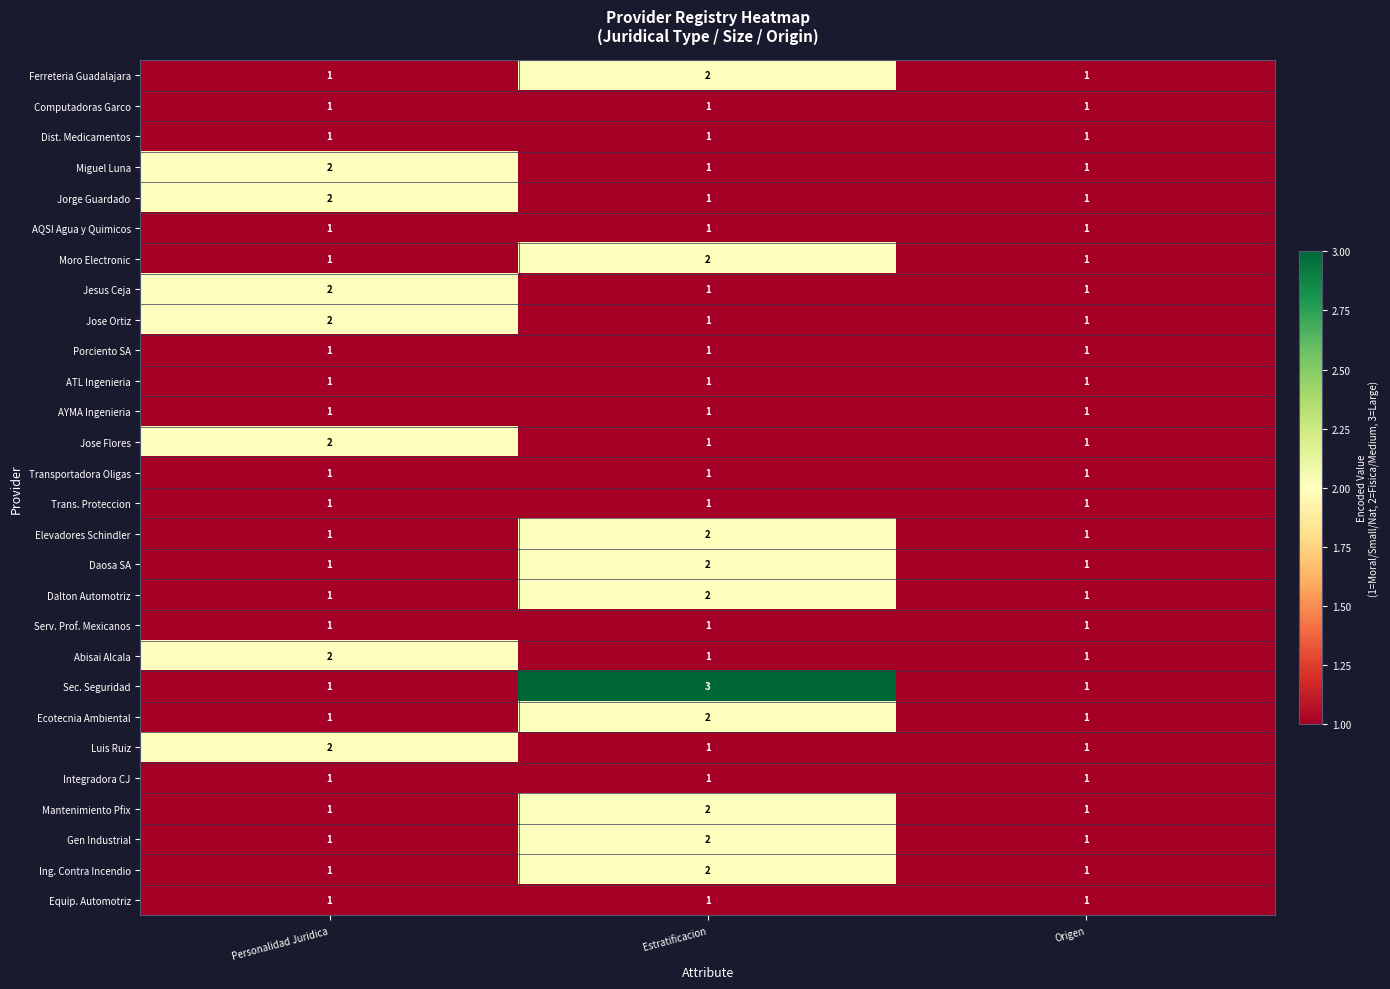

Is it true that Elevadores Schindler equals 1 at Estratificacion?

False